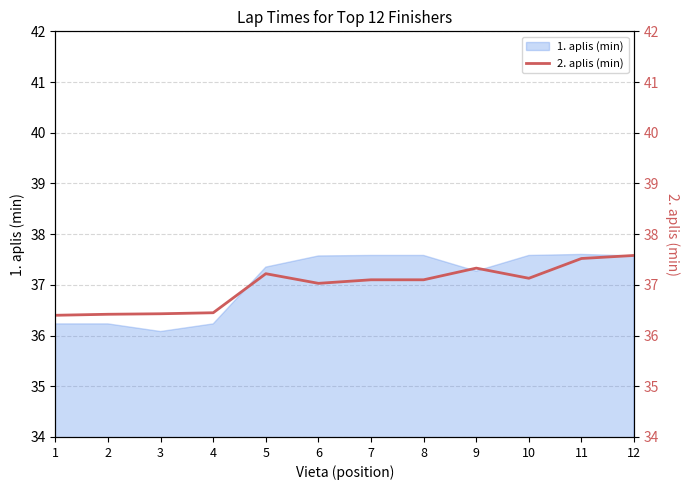

What is the minimum value for 1. aplis (min)?

36.1